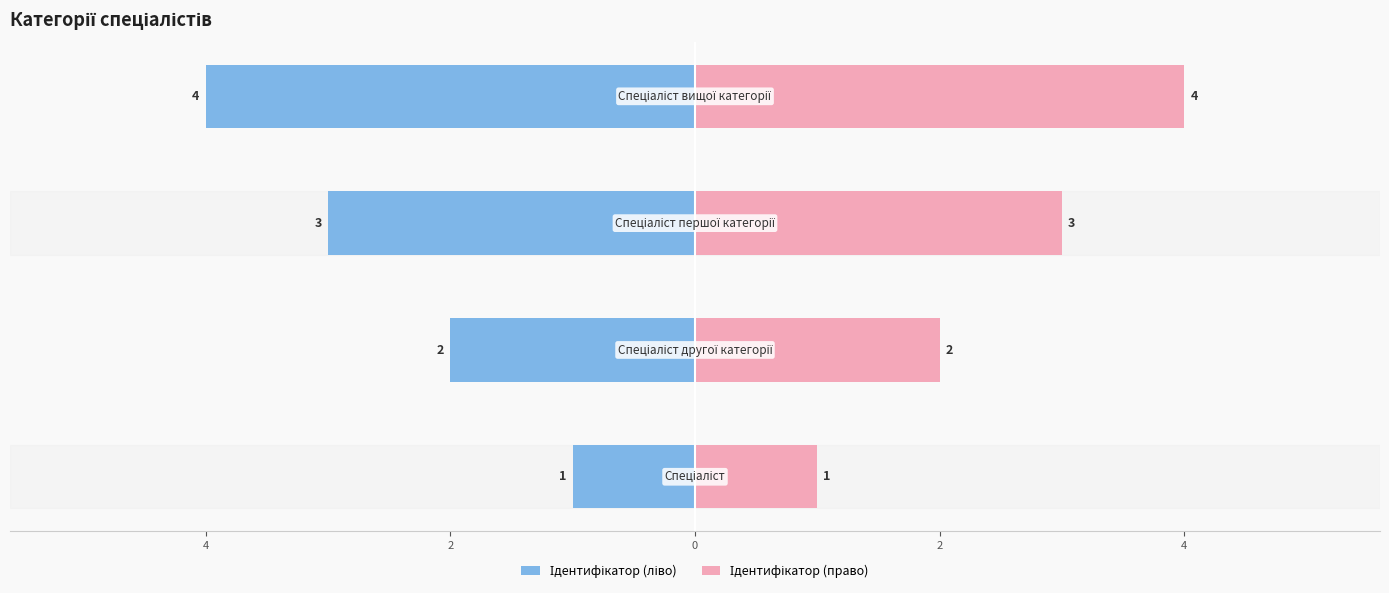

Are the bars horizontal?

Yes